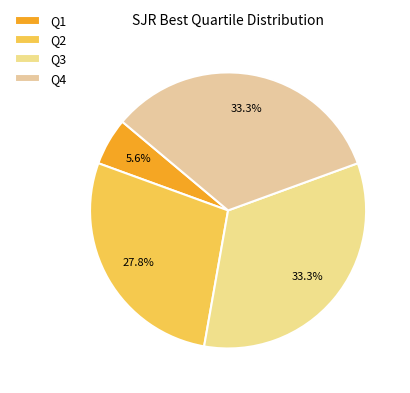

What is the total percentage of Q4 and Q3?

66.7%